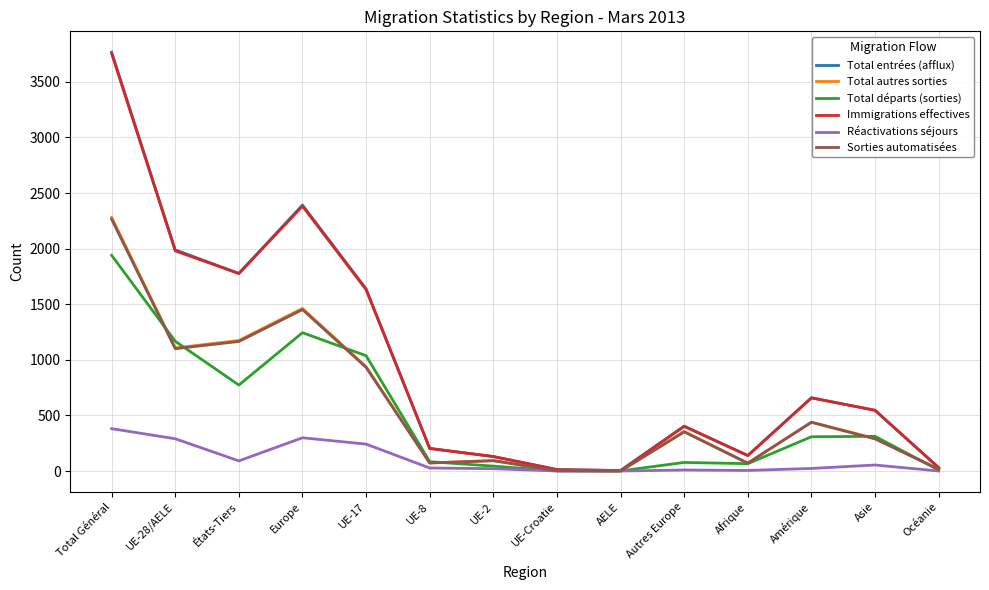

What is the difference between the highest and lowest values at UE-28/AELE?

1699